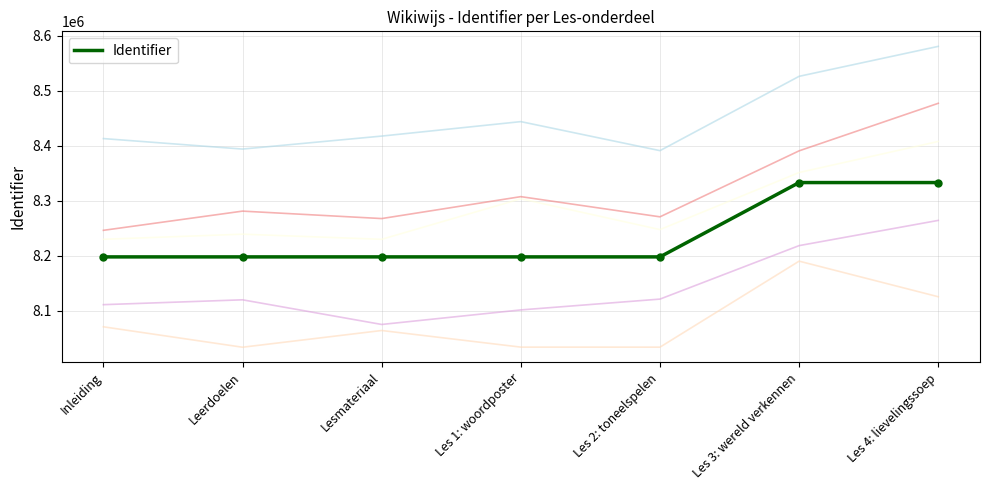

Approximately how many times larger is the value at Les 3: wereld verkennen compared to Les 4: lievelingssoep?

1.0